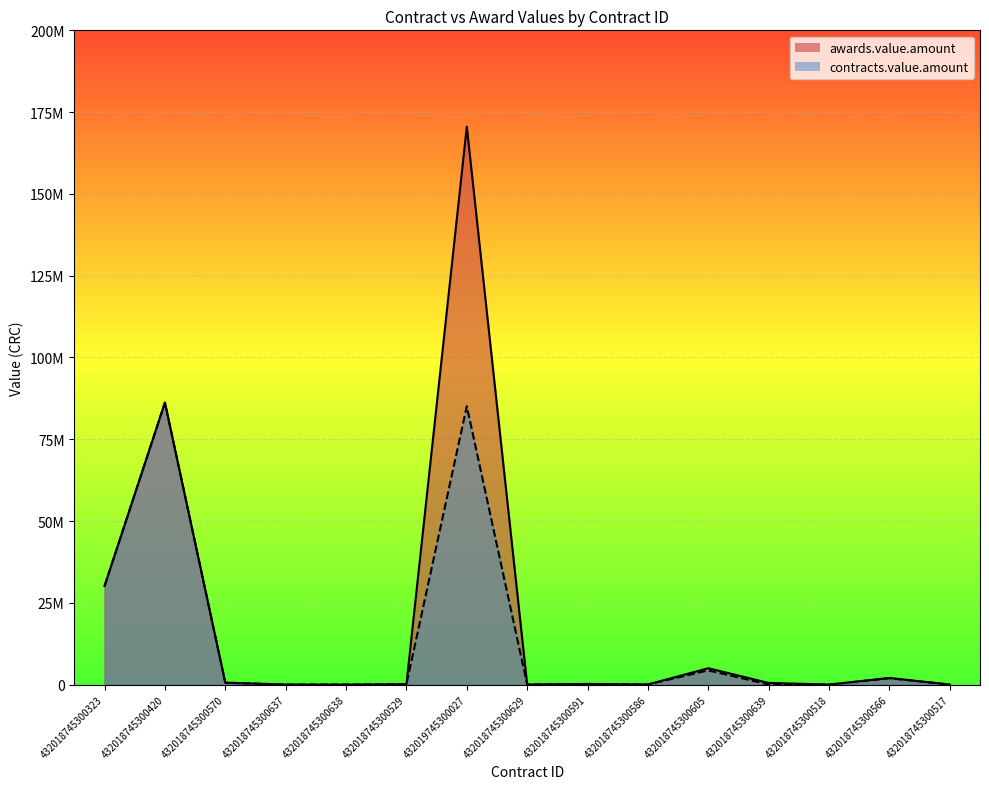

What position from the left is 432018745300586?

10